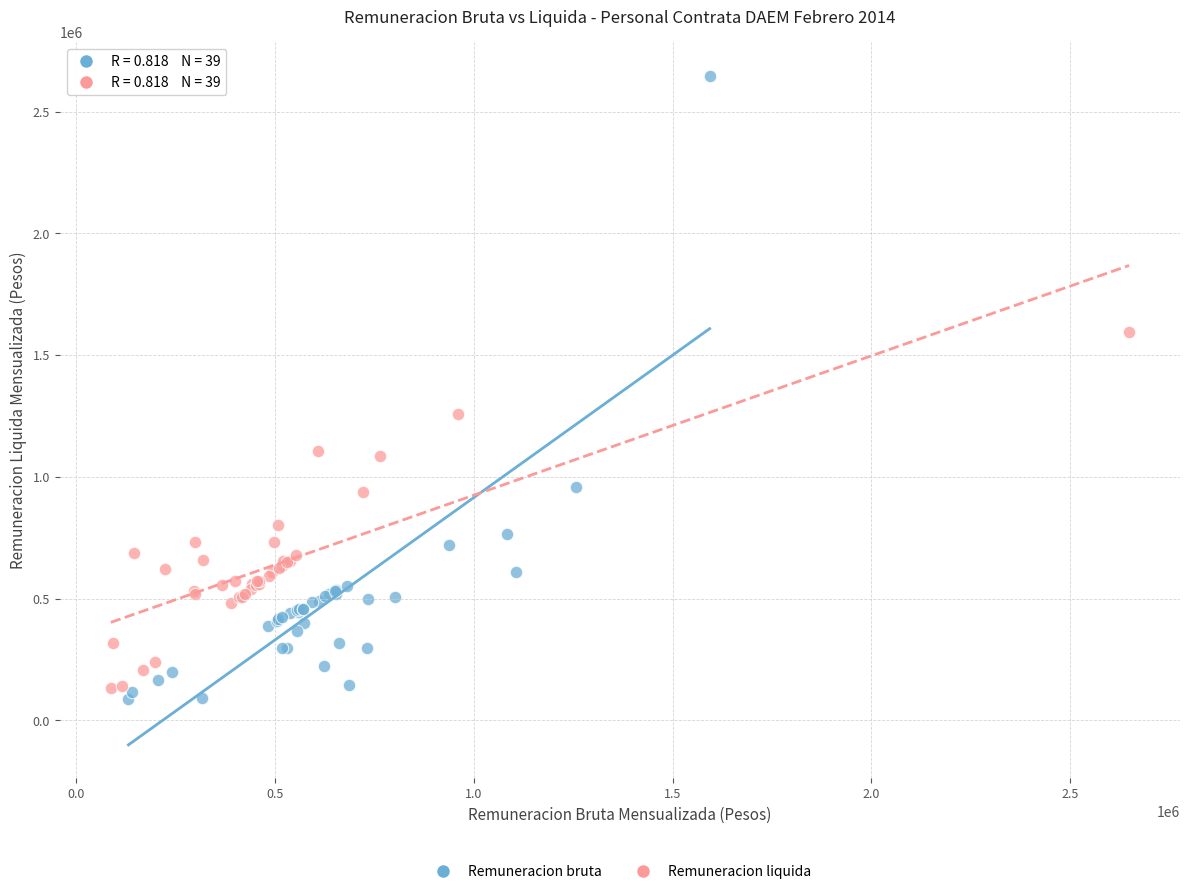

What are all the series names shown in the legend?

Remuneracion bruta, Remuneracion liquida